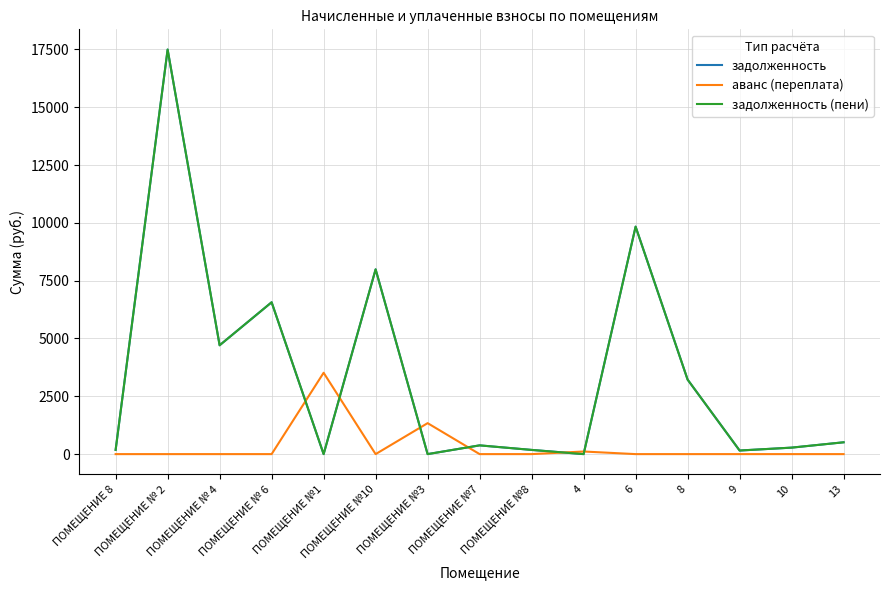

True or false: аванс (переплата) has more than 1 interior local peaks.

True